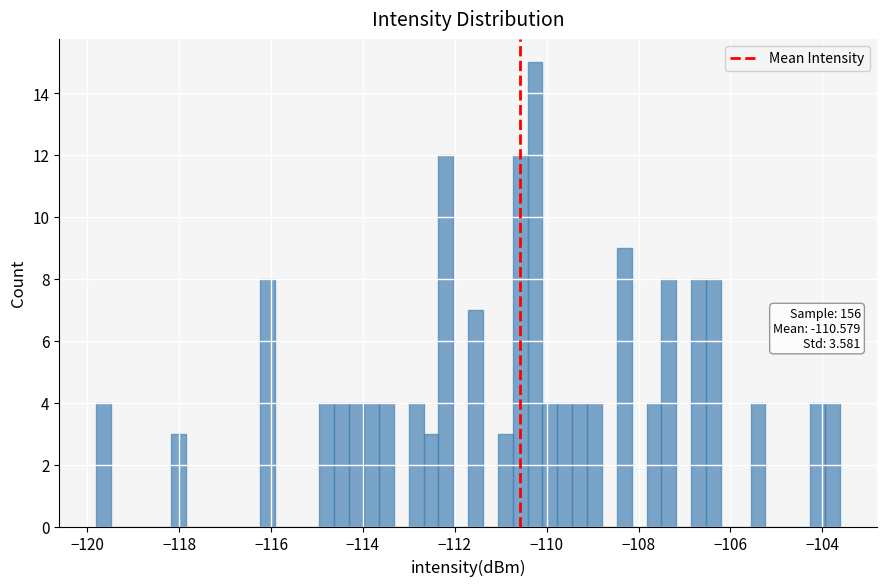

Read against the x-axis, roughly where is the centre of the tallest bar?

-110.2